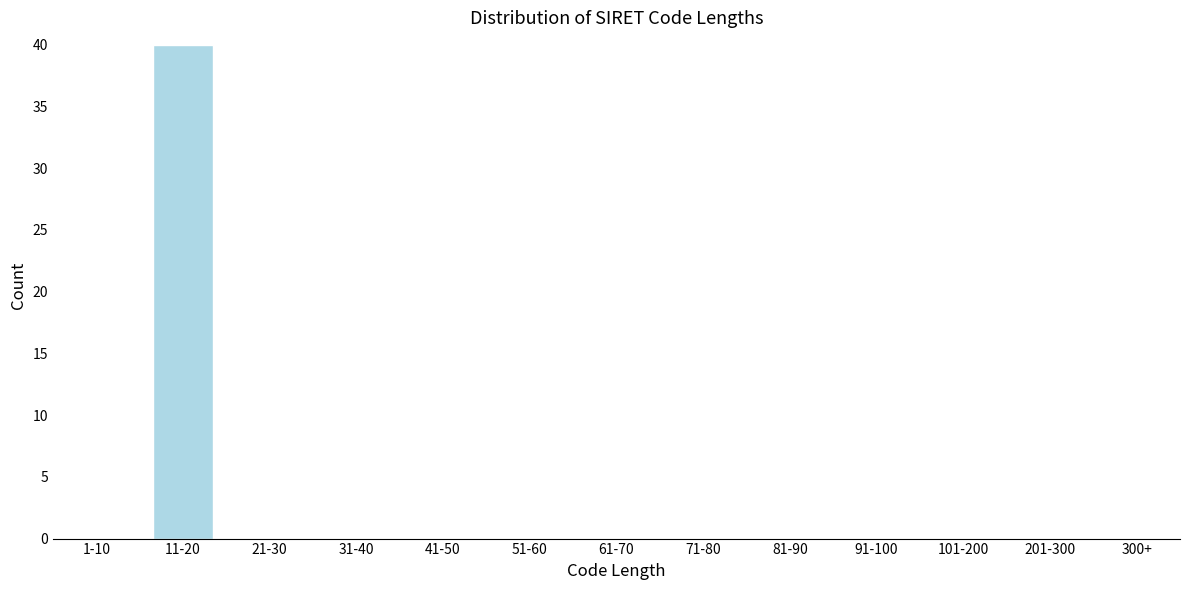

Reading left to right, list all the values displayed in this chart.

1-10=0	11-20=40	21-30=0	31-40=0	41-50=0	51-60=0	61-70=0	71-80=0	81-90=0	91-100=0	101-200=0	201-300=0	300+=0